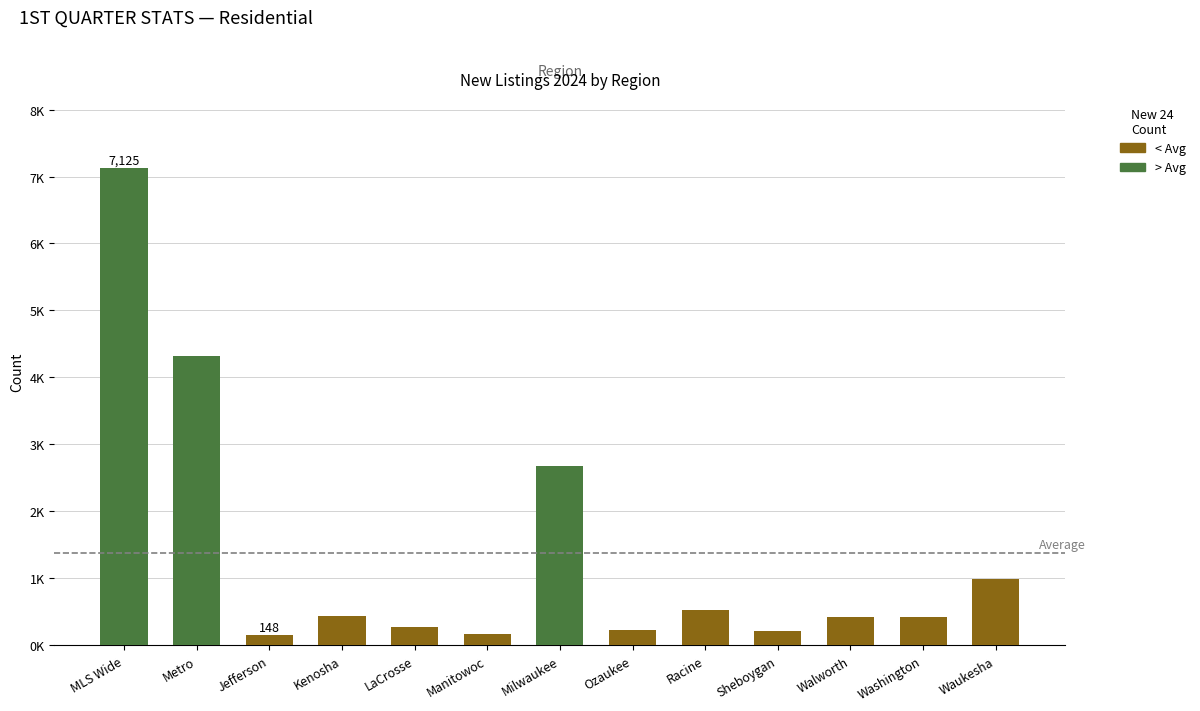

Between Walworth and Metro, which is larger?

Metro